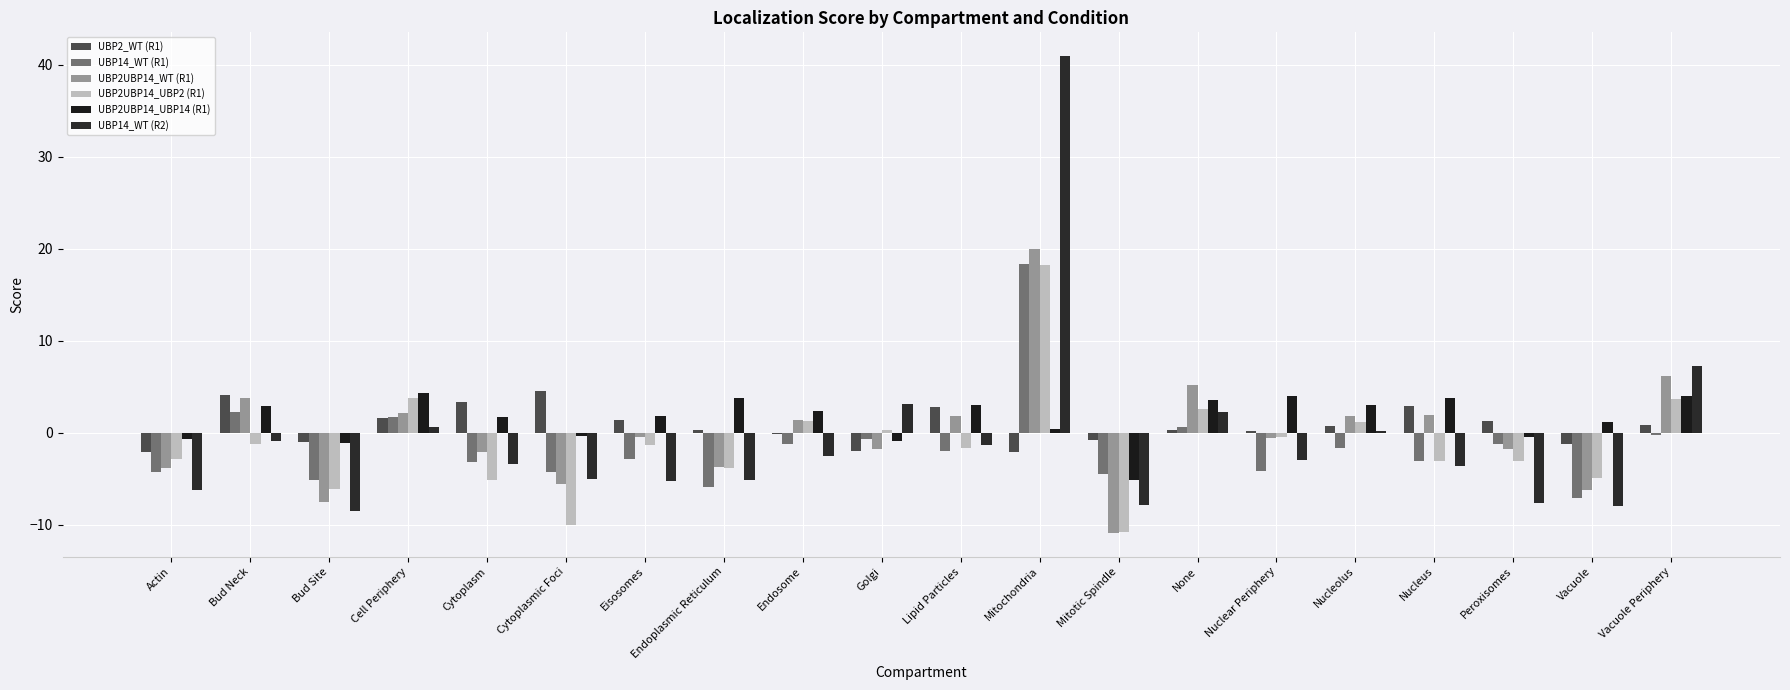

The UBP2UBP14_WT (R1) series shows 1.1 at Nucleus. True or false?

False